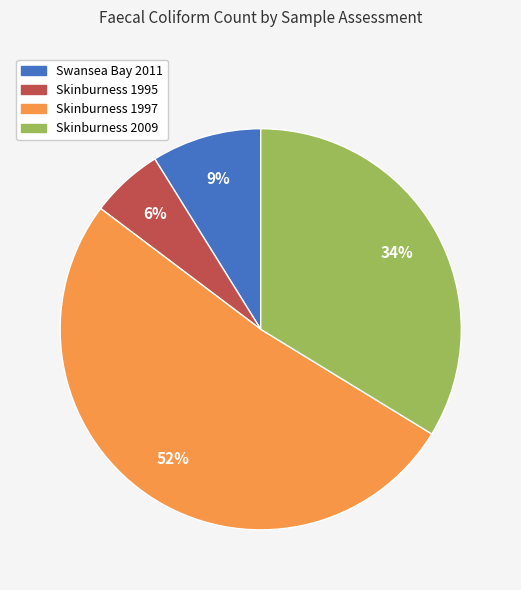

Does any single category account for the majority?

Yes